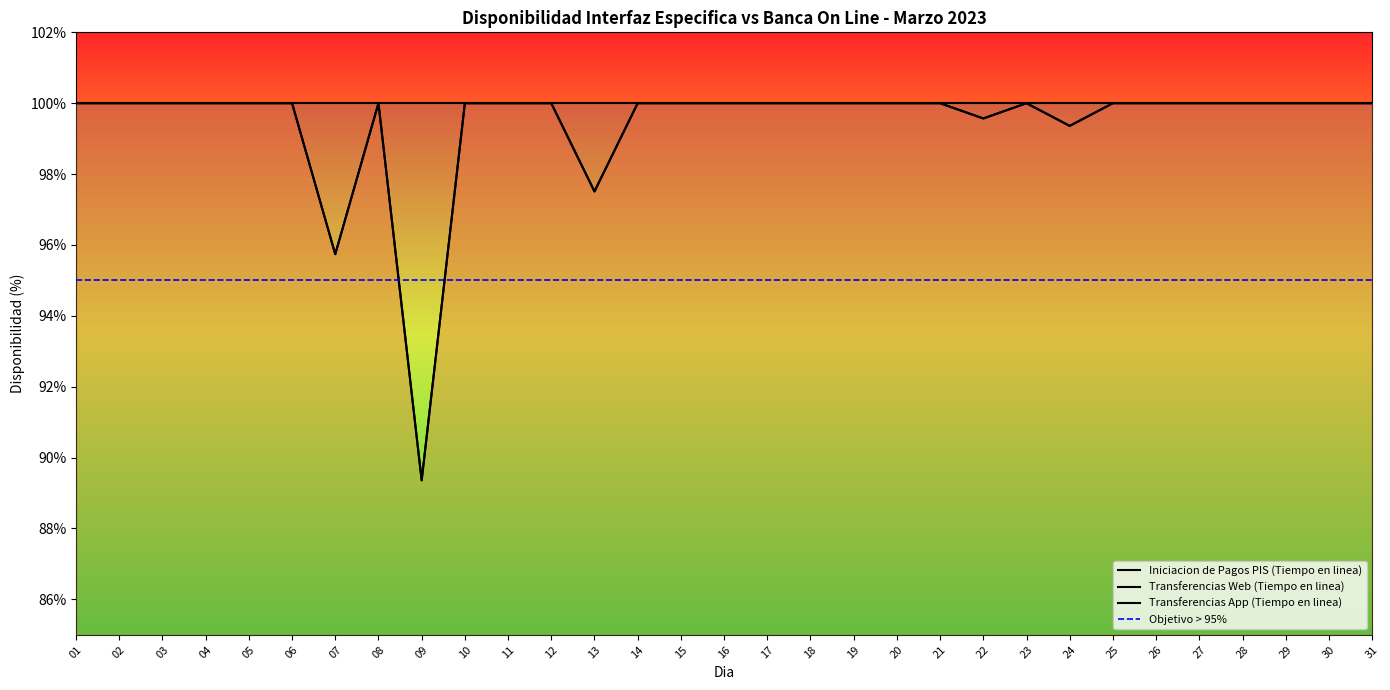

The value of Transferencias Web (Tiempo en linea) at 13 is 142.0. True or false?

False